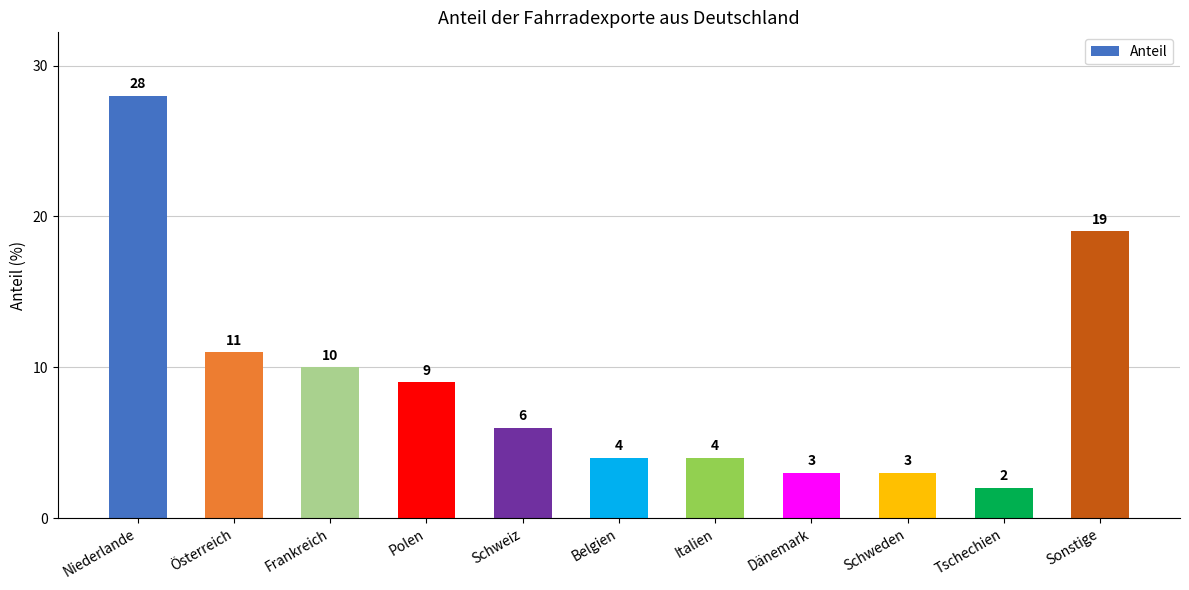

What is the maximum value shown in the chart?

28